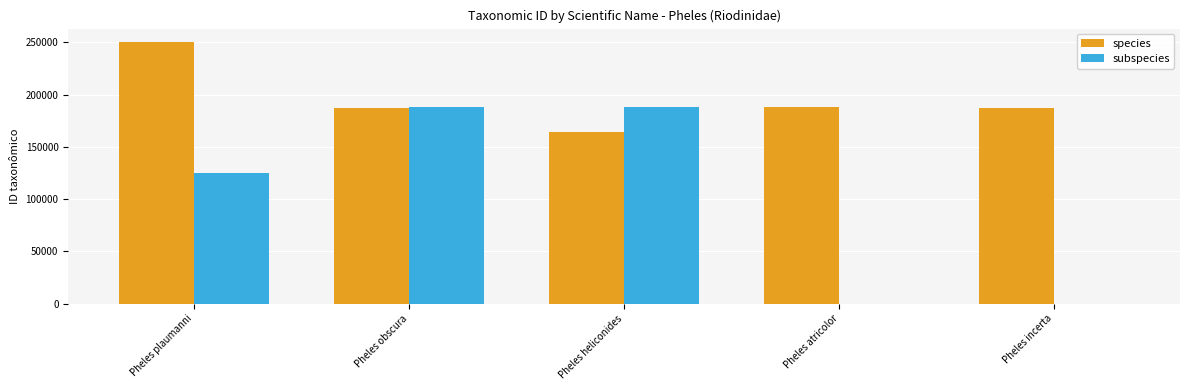

Which series has the largest total across all categories?

species